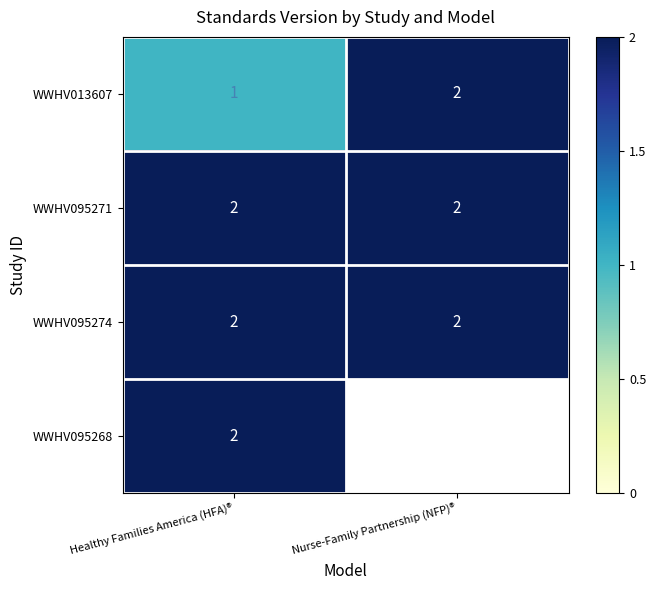

How many series are shown in this chart?

4